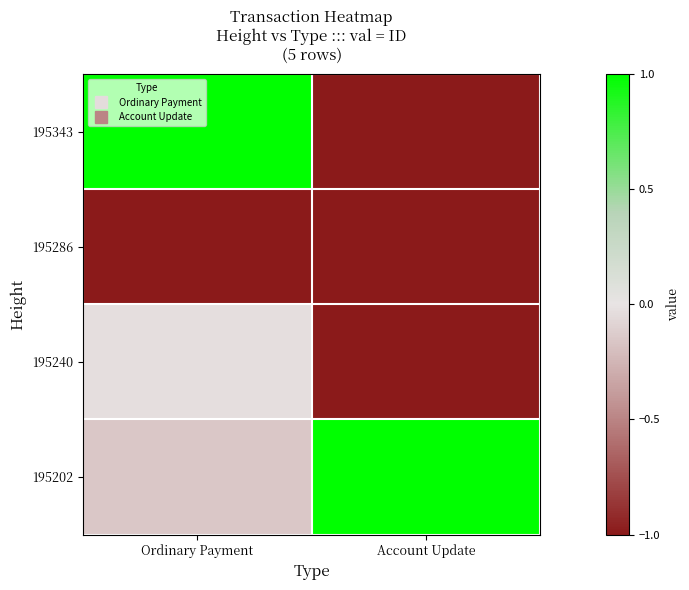

At Ordinary Payment, list the series in order from largest to smallest.

195343, 195240, 195202, 195286